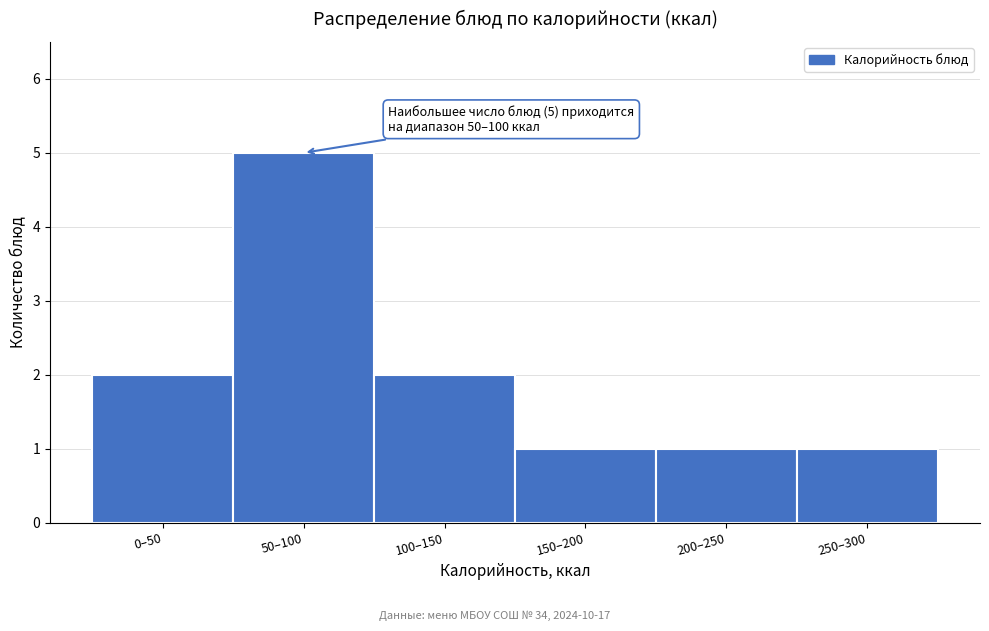

Reading left to right, what are all the values shown in this chart?

2	5	2	1	1	1